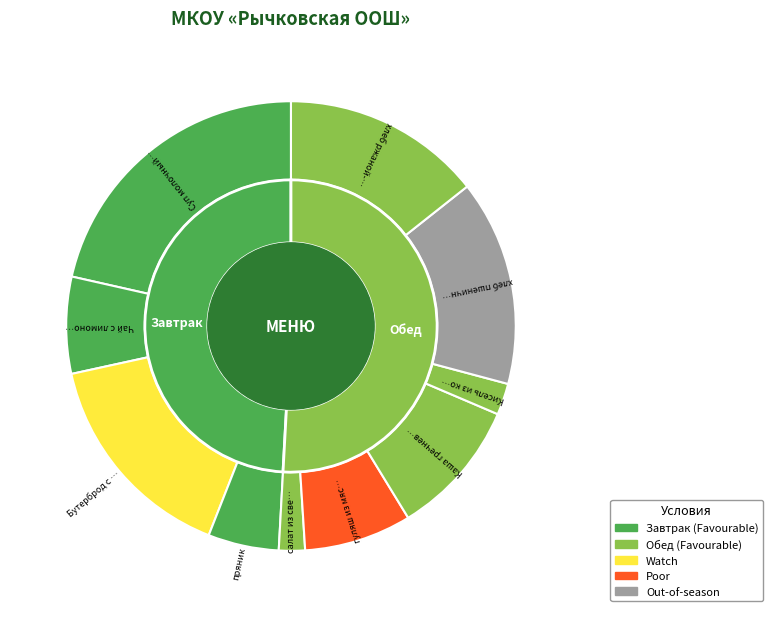

Which slice is the smallest?

салат из свежих овощей